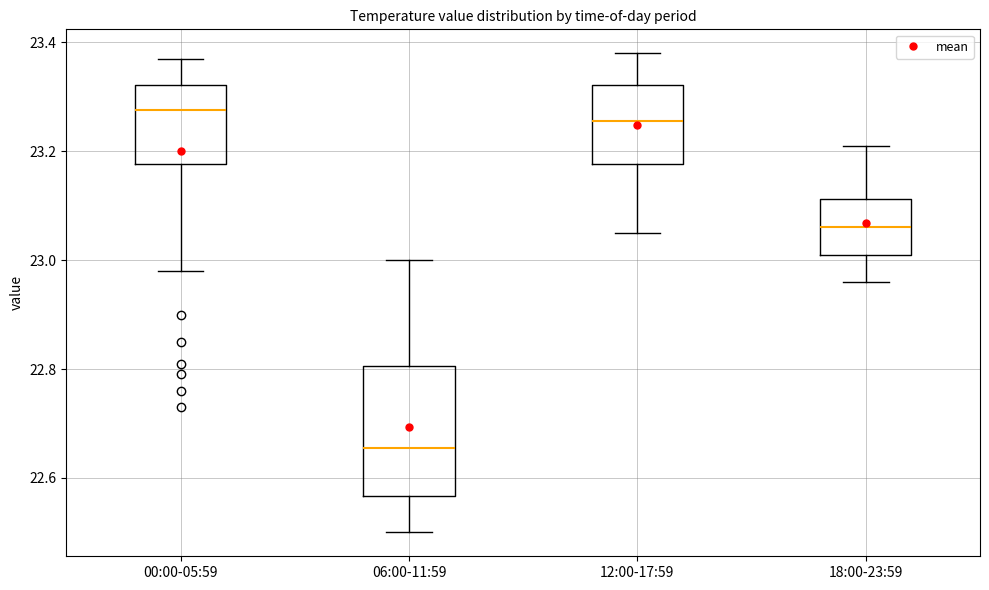

Where does the lower whisker of the box for 06:00-11:59 end on the y-axis? The values are not printed on the chart, so give them approximately, as read against the axis.

22.50